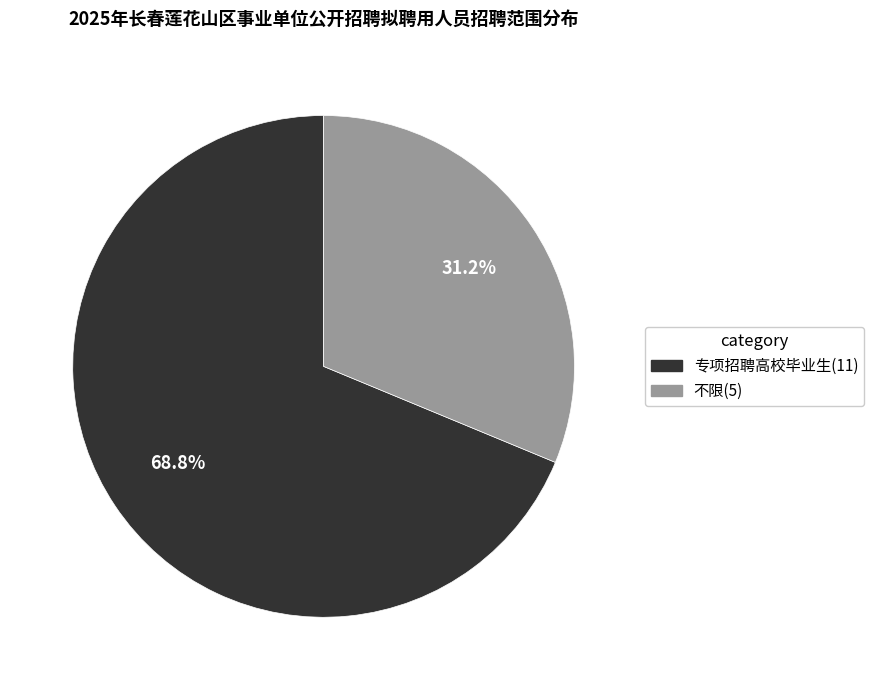

Is there any slice that represents more than half of the pie?

Yes